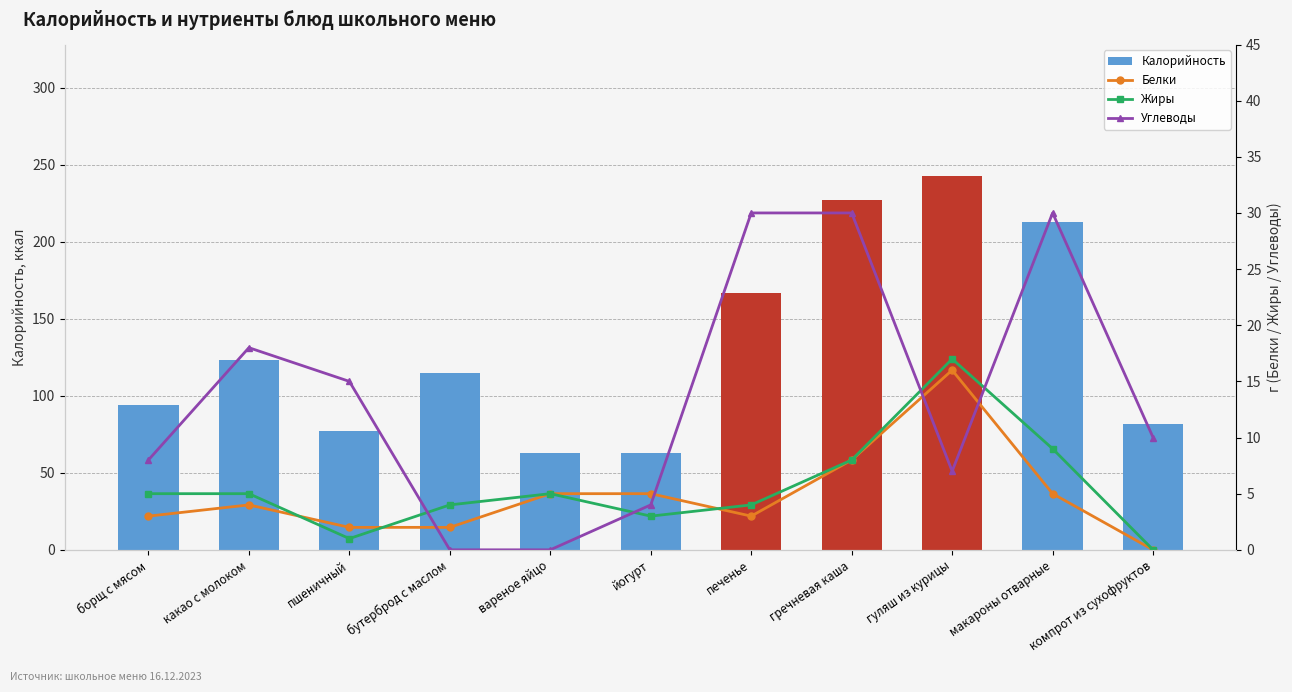

The value of Белки at пшеничный is 1. True or false?

False